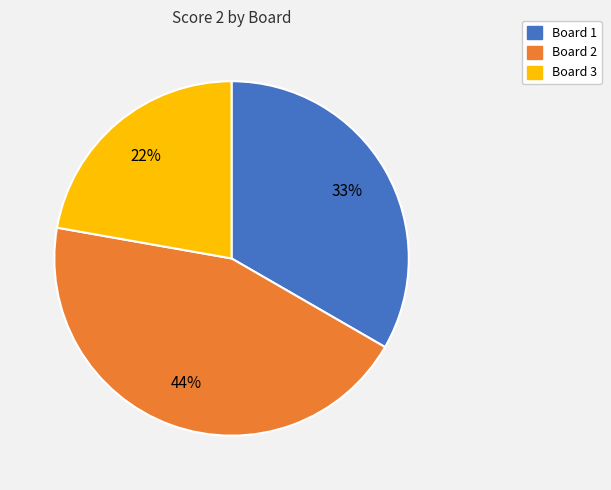

Does any single category account for the majority?

No